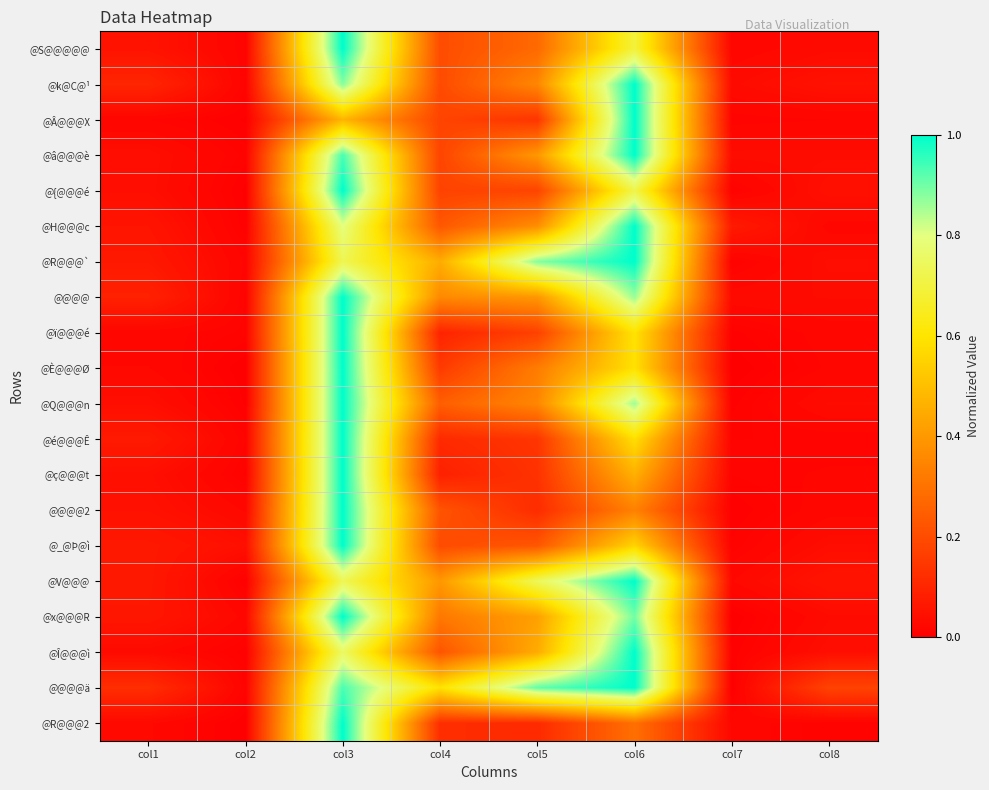

How many data points does each series have?

8